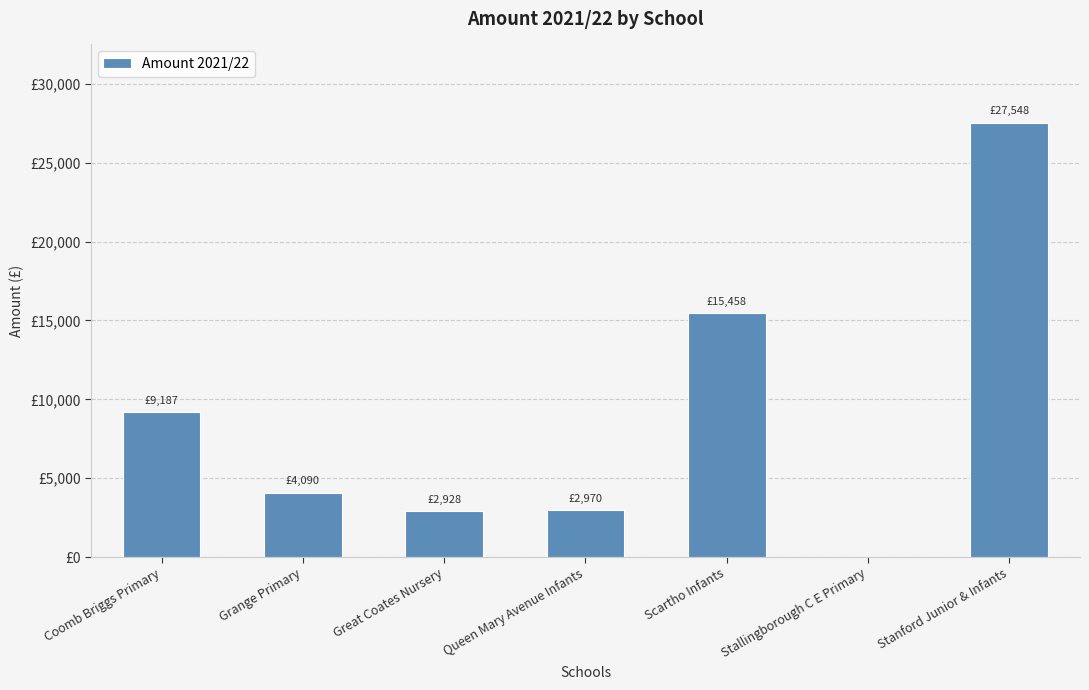

Are the bars horizontal?

No